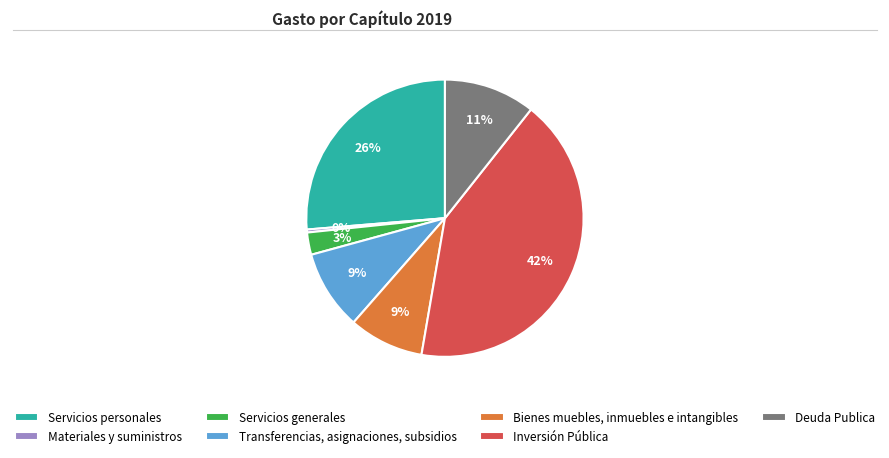

What is the largest slice in the pie chart?

Inversión Pública